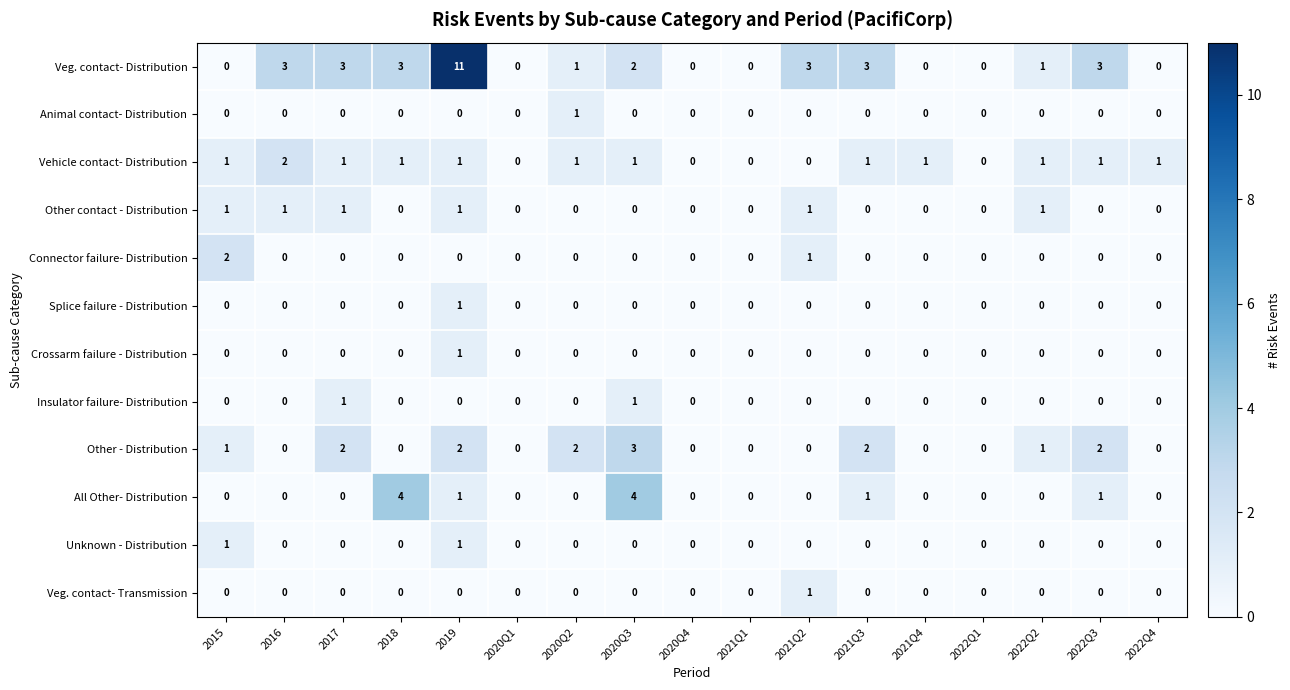

Is it true that Connector failure- Distribution equals 0 at 2022Q1?

True